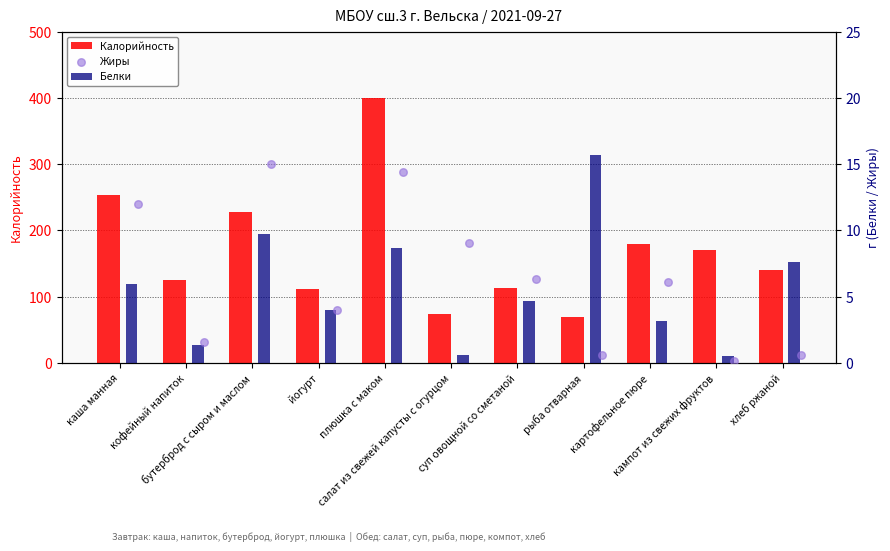

At which category is the sum across all series the highest?

плюшка с маком